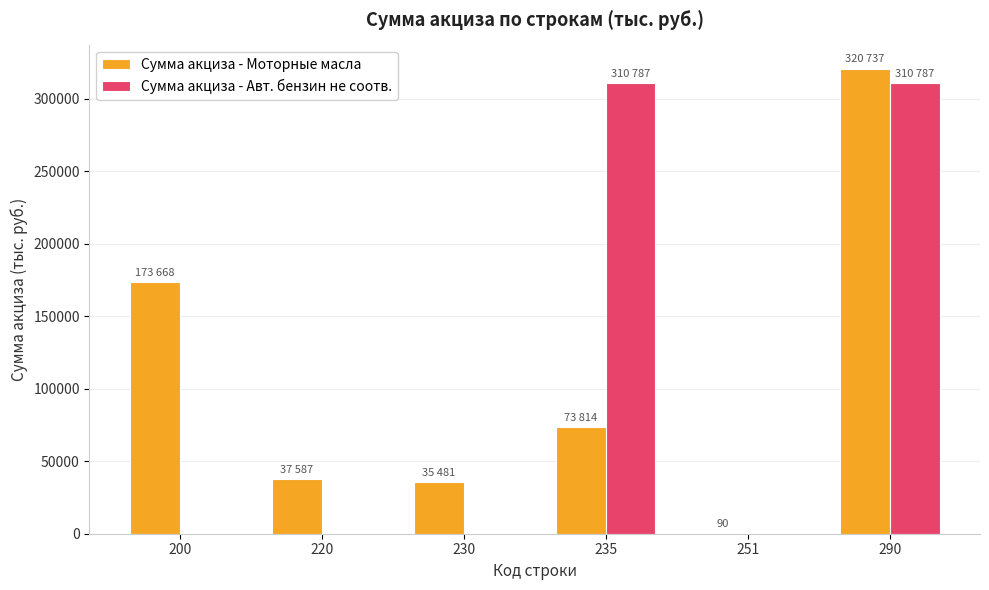

What is the sum of all Сумма акциза - Моторные масла values?

641377